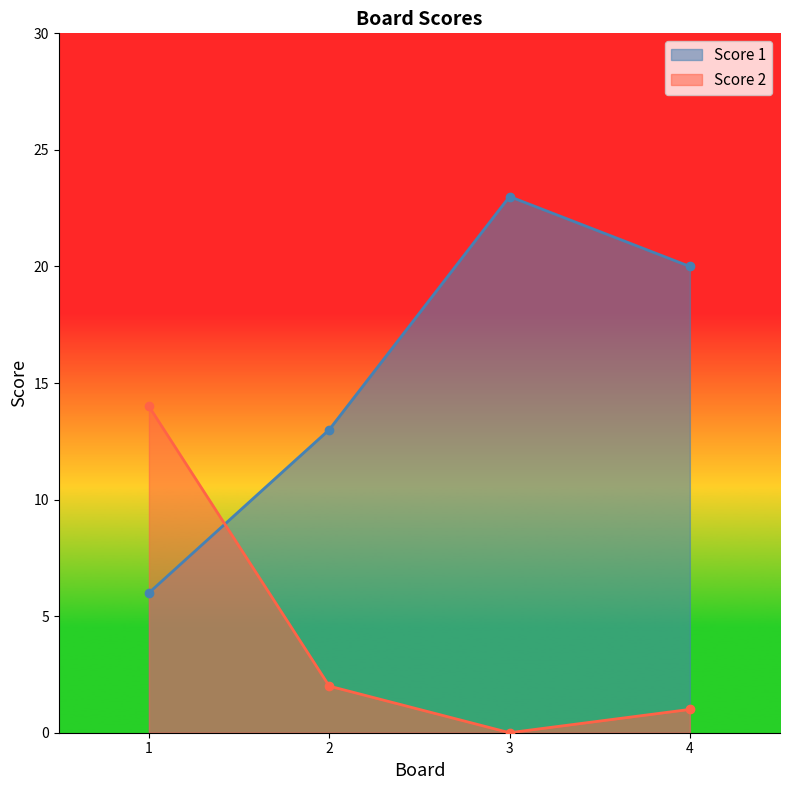

Which category has the highest value in the Score 2 series?

1